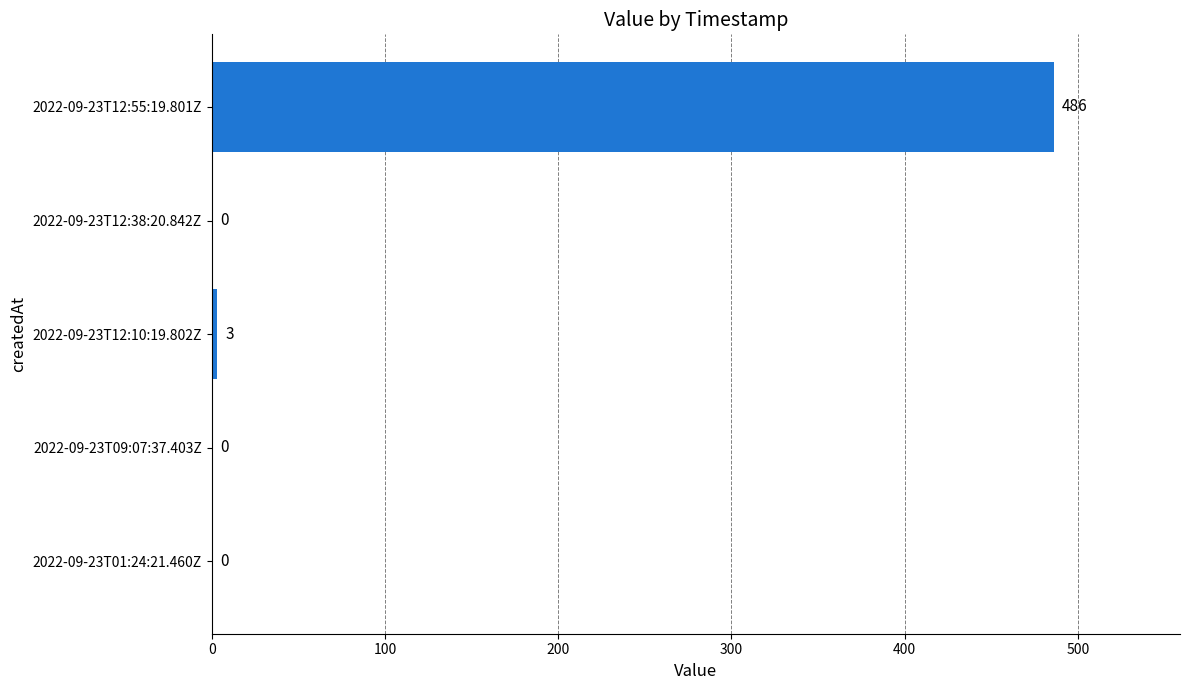

What is the sum of the values at 2022-09-23T12:55:19.801Z and 2022-09-23T01:24:21.460Z?

486